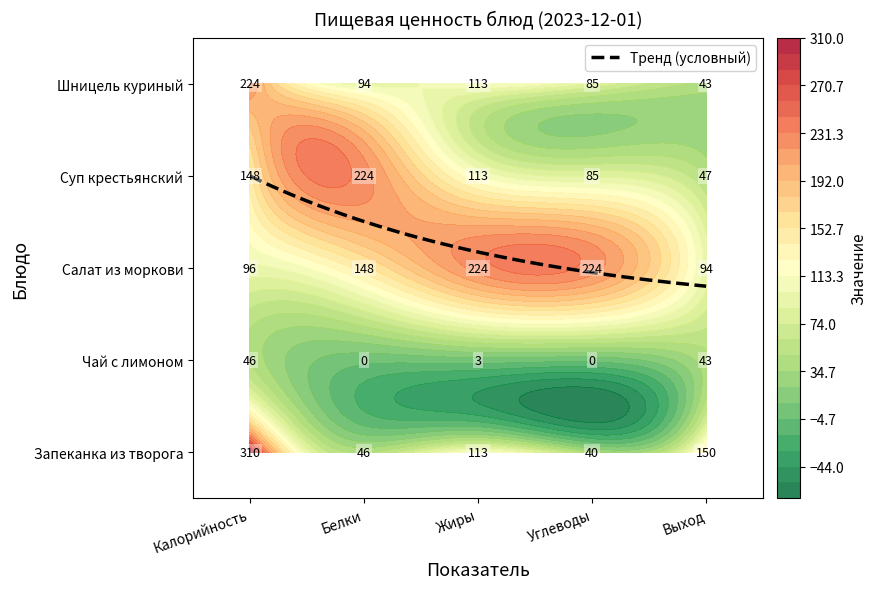

What is the difference between the maximum and minimum values in the Салат из моркови series?

130